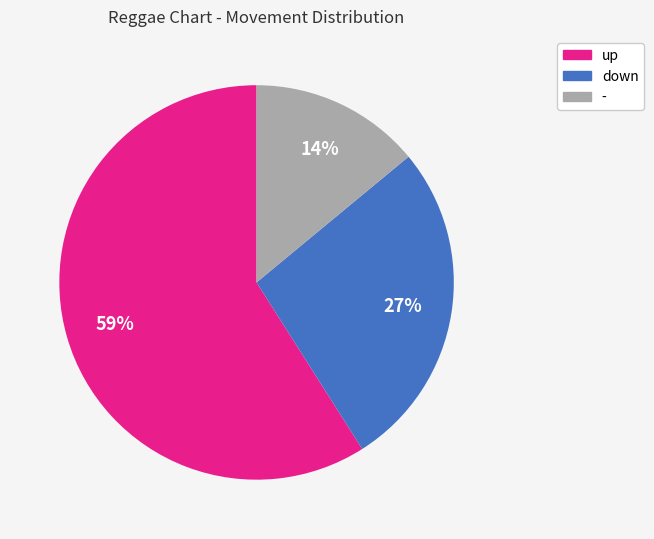

Approximately how many times larger is the value at up compared to -?

4.2